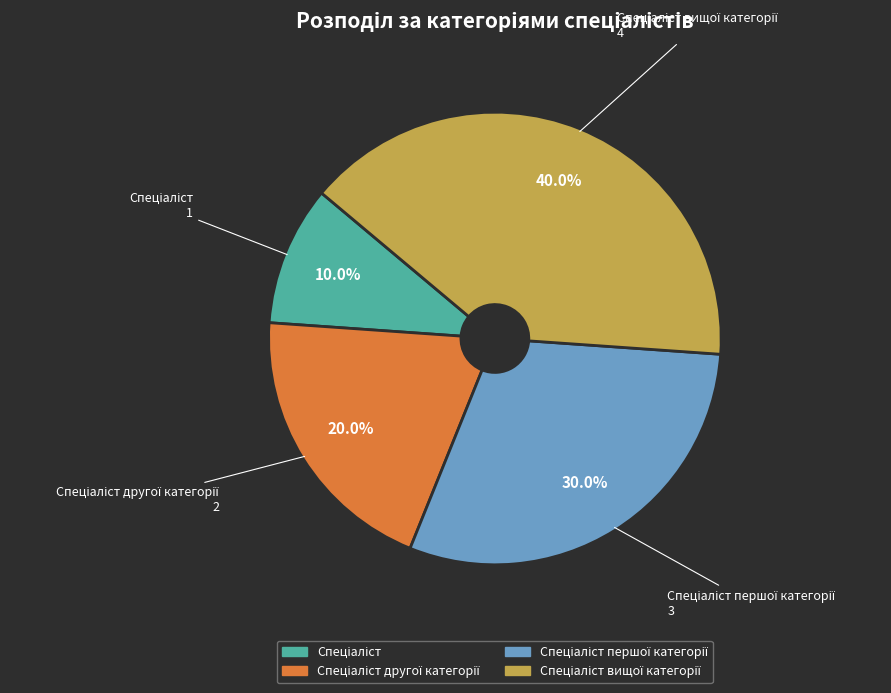

Is there a majority slice in this chart?

No